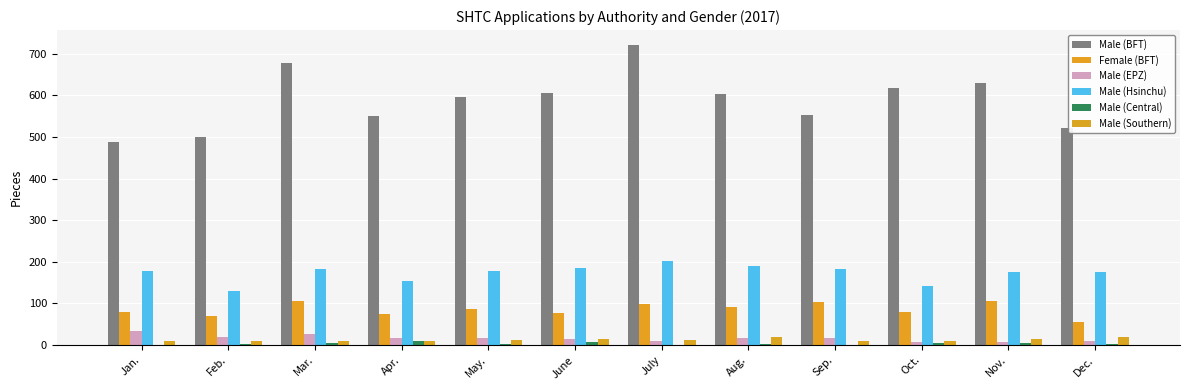

What value does the Male (Hsinchu) series have at Dec.?

176